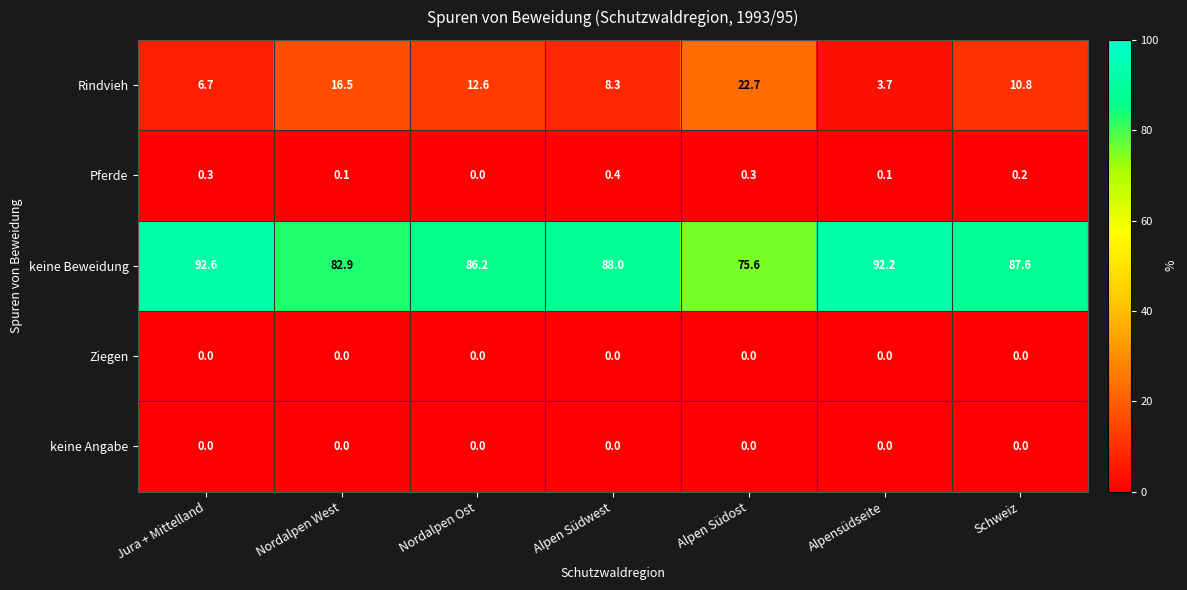

What is the difference between the maximum and minimum values in the keine Beweidung series?

17.0